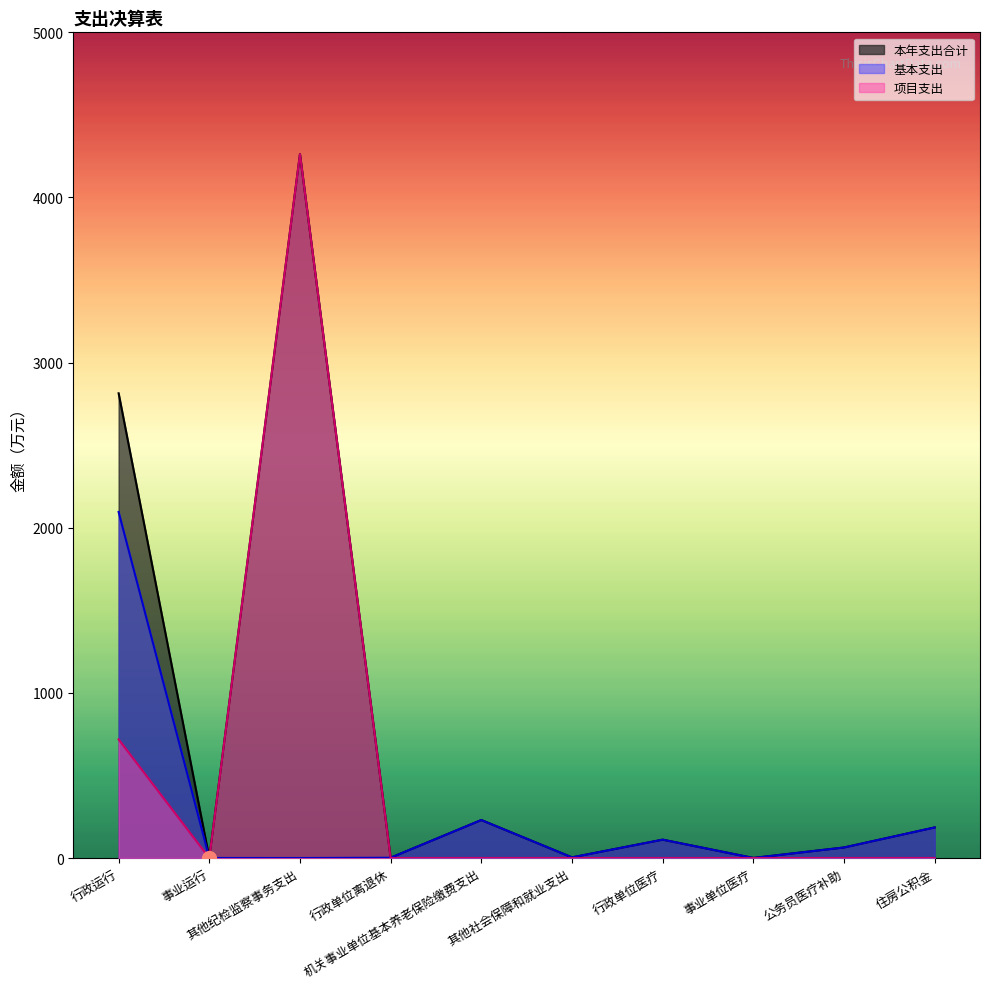

What is the value of the 本年支出合计 point at the 4th from the left?

1.7